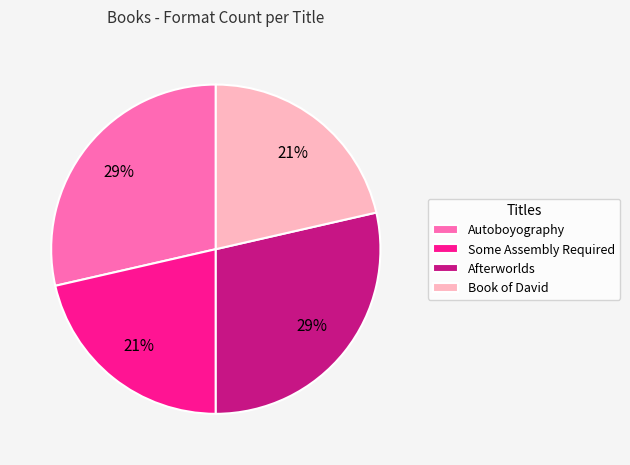

What percentage is the Some Assembly Required slice, to the nearest percent?

21%